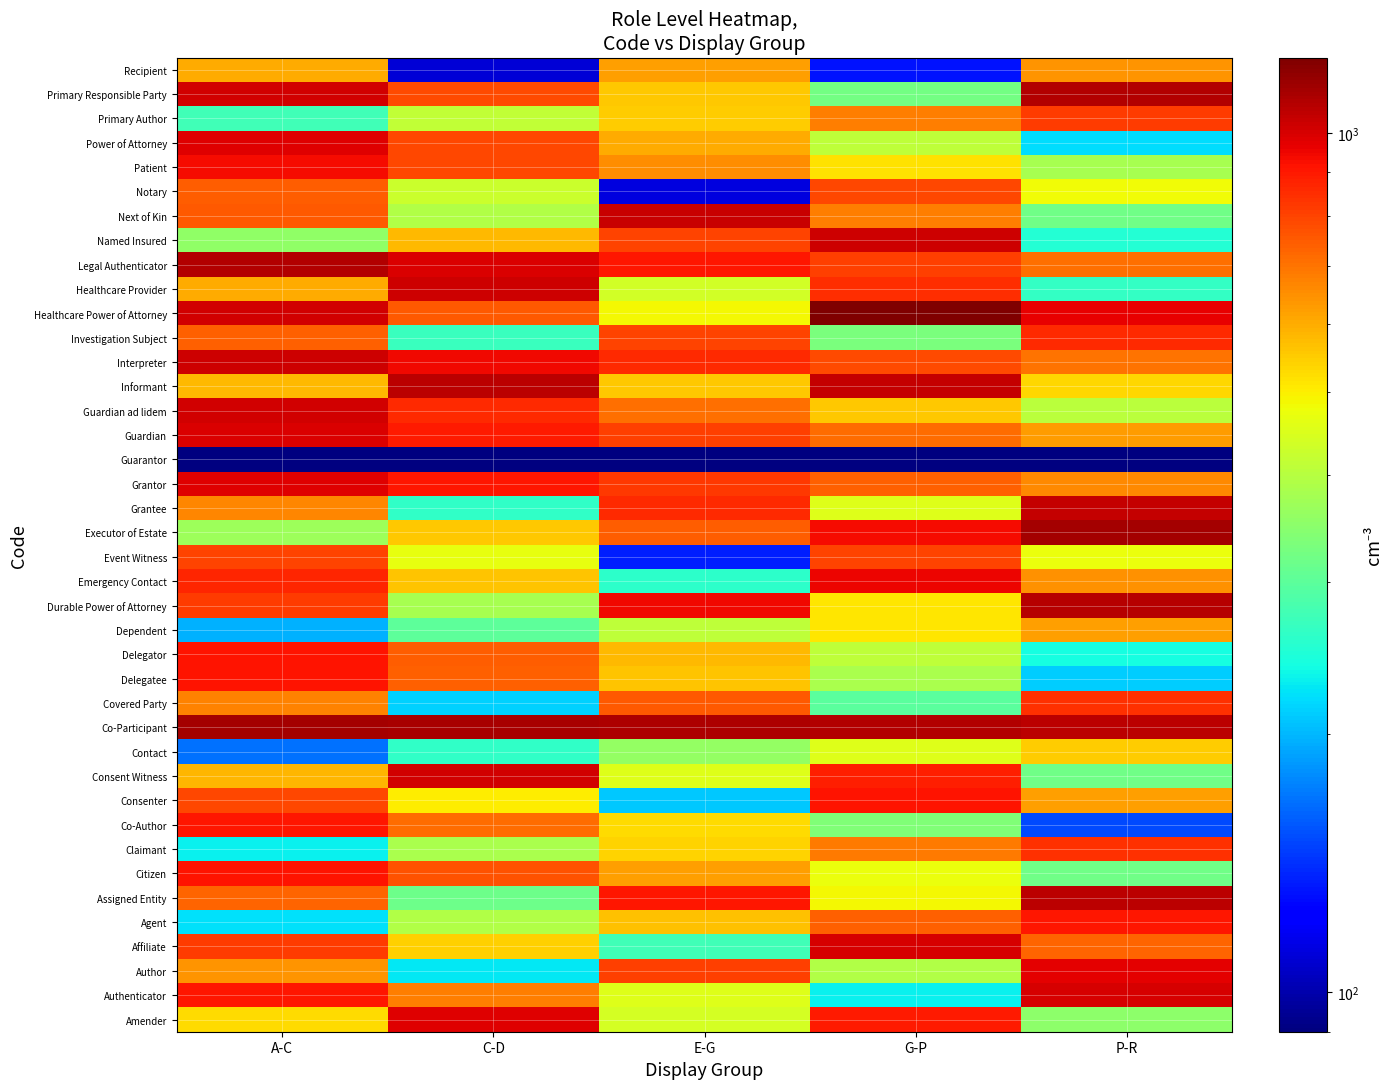

What is the minimum value shown in the chart?

90